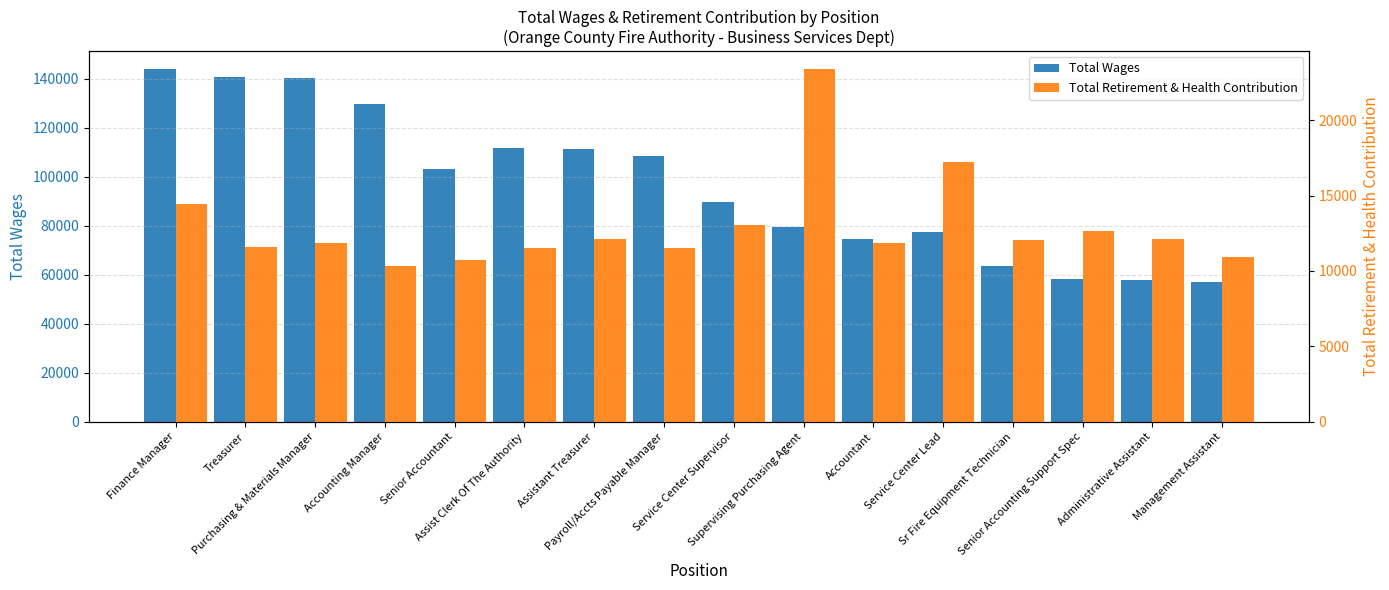

How many bars are there in total?

32